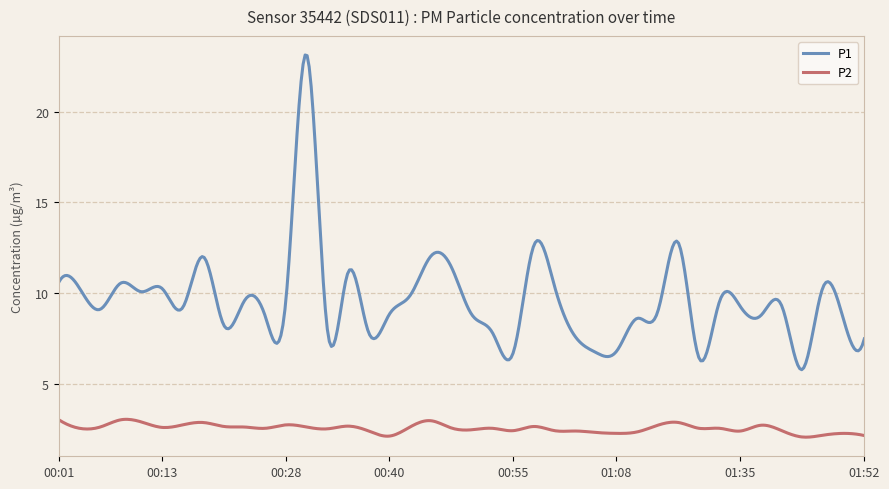

What is the minimum value shown in the chart?

2.0